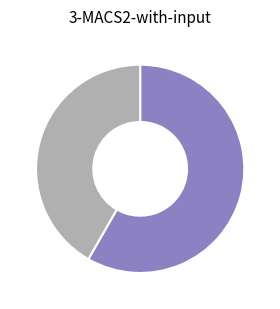

Is there any slice that represents more than half of the pie?

Yes